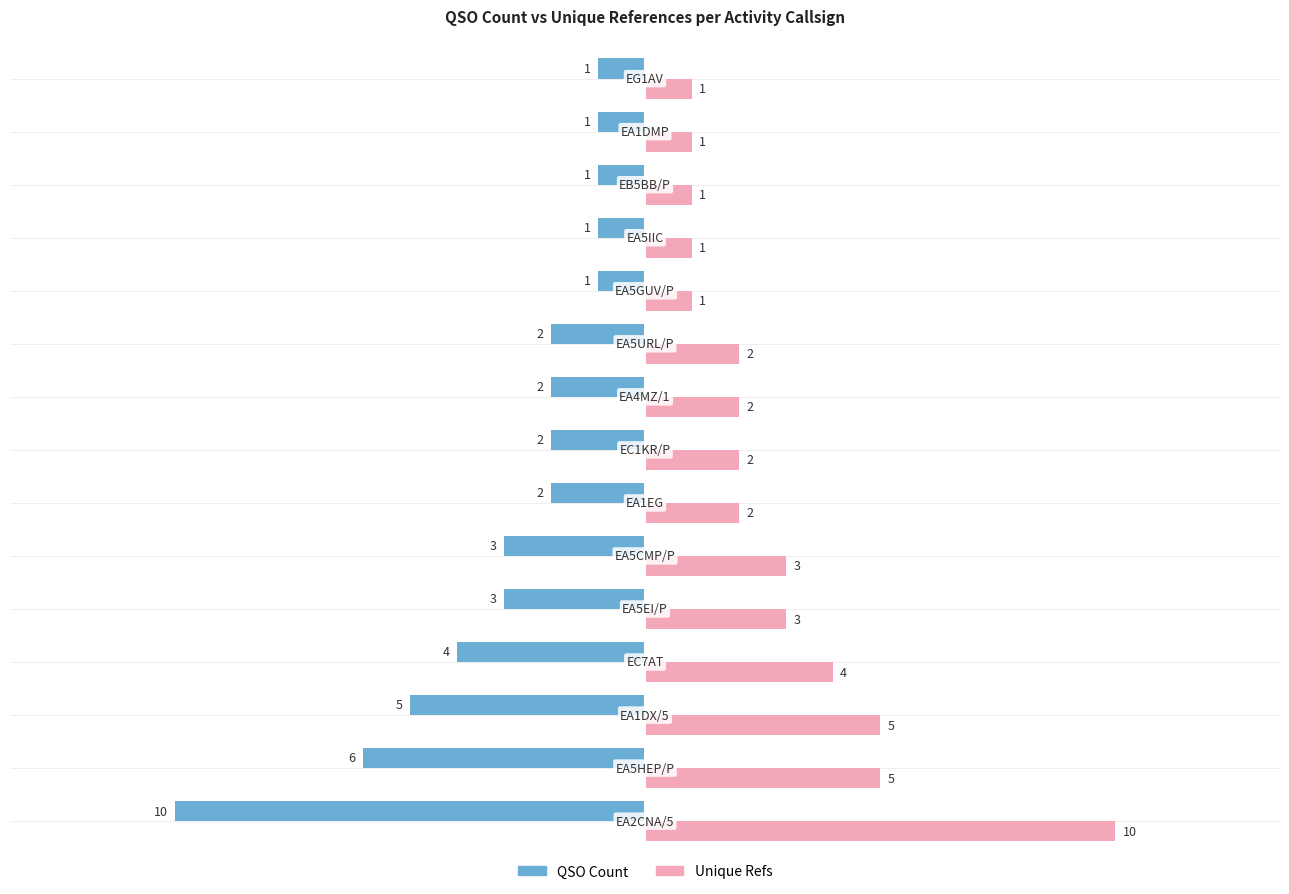

Count the Unique Refs values in the range 1 to 4.

12